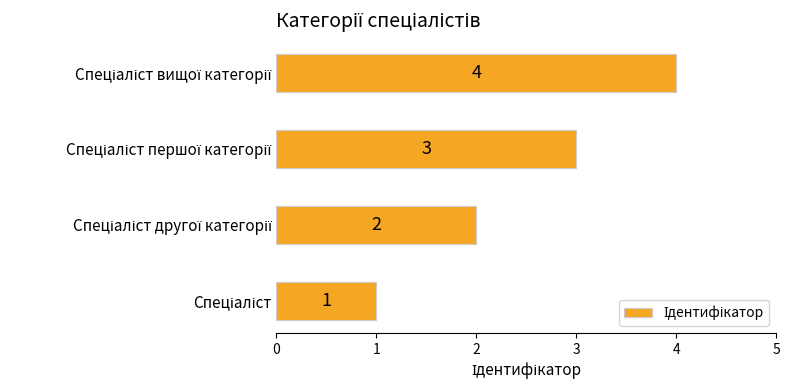

How many values are between 2 and 4?

3